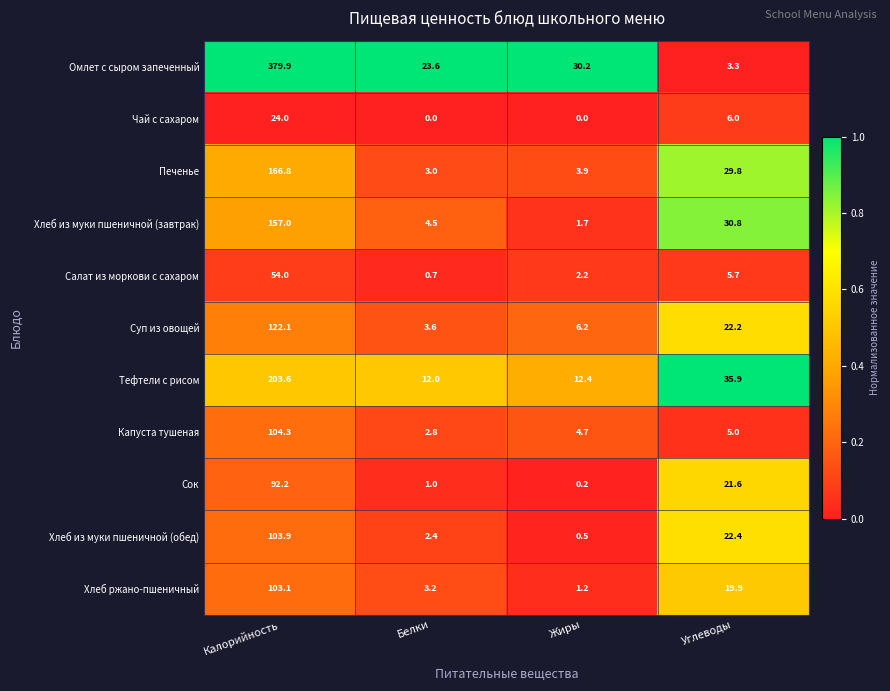

Read the Печенье value at Белки.

3.0